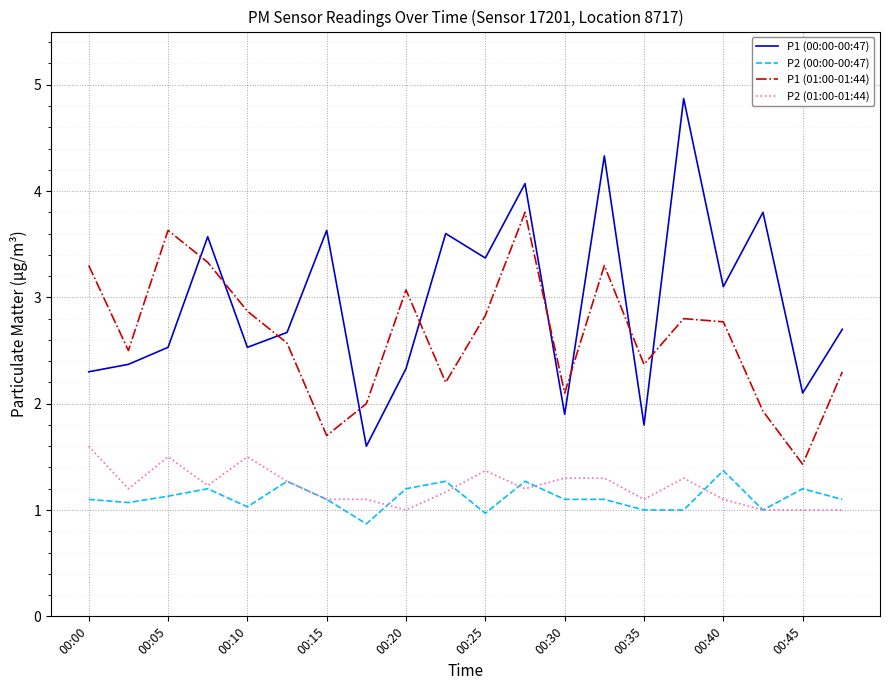

Rank the series by their maximum value, from lowest to highest.

P2 (00:00-00:47), P2 (01:00-01:44), P1 (01:00-01:44), P1 (00:00-00:47)